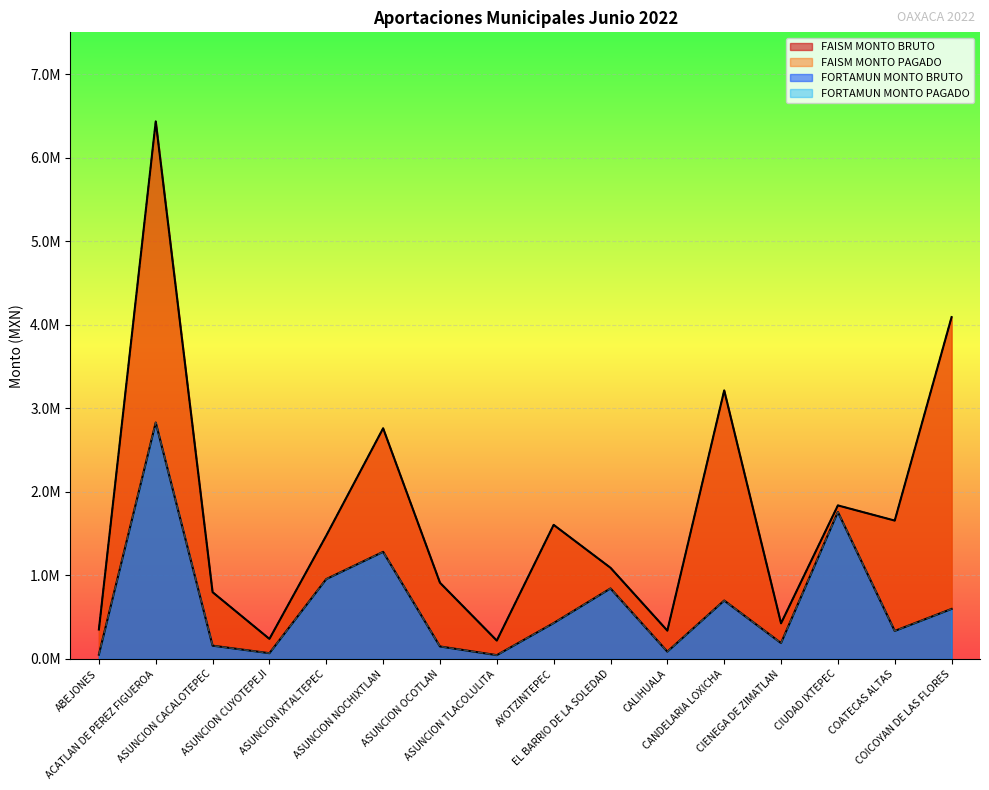

True or false: FORTAMUN MONTO PAGADO has a value of 844244.6 at EL BARRIO DE LA SOLEDAD.

True